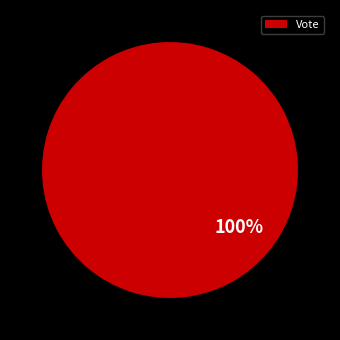

Which category accounts for the majority?

Vote